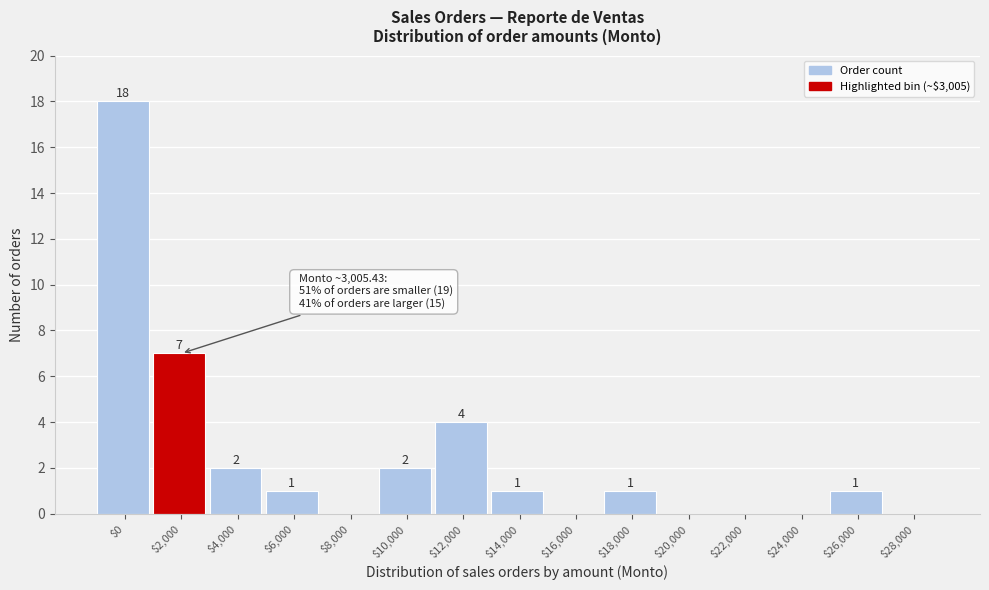

At which label does the data first exceed 1?

$0